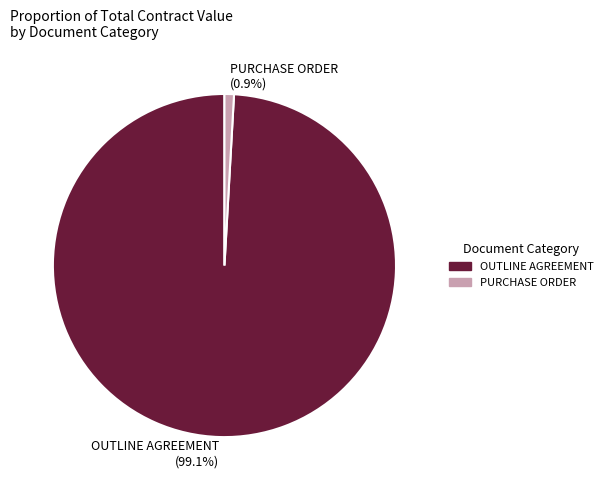

Which category has the biggest portion of the pie?

OUTLINE AGREEMENT